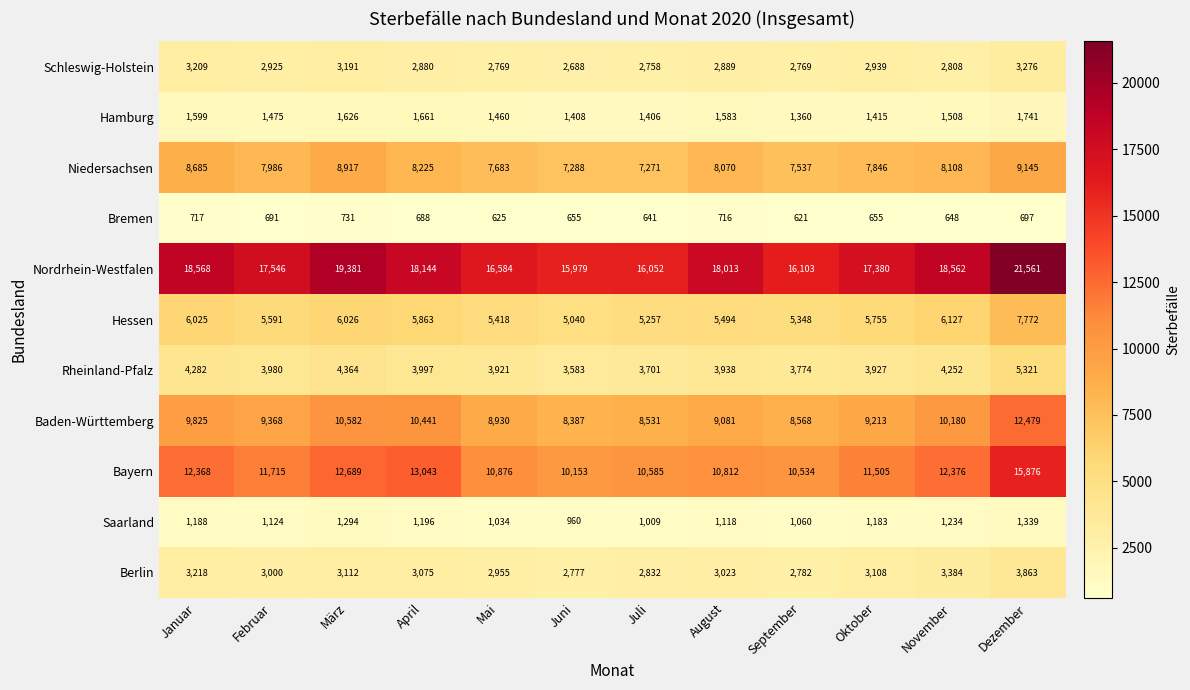

What is the difference between the second highest and minimum values in the Schleswig-Holstein series?

521